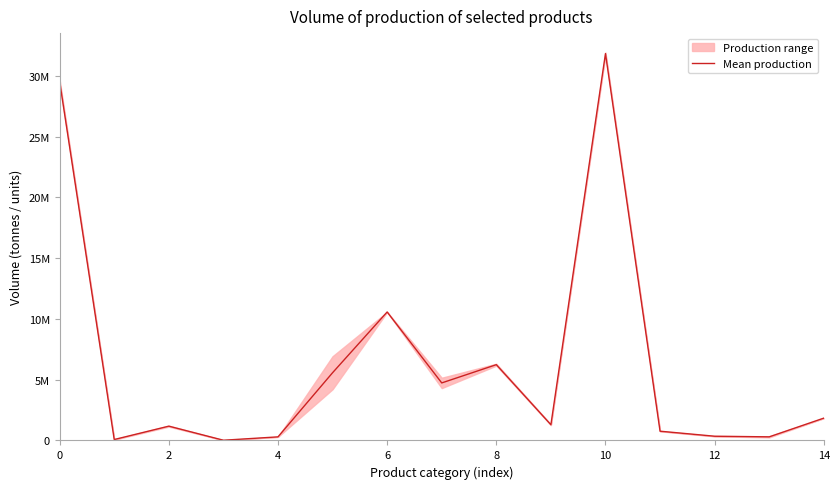

Is it true that the value at 2 is 22584.4?

False